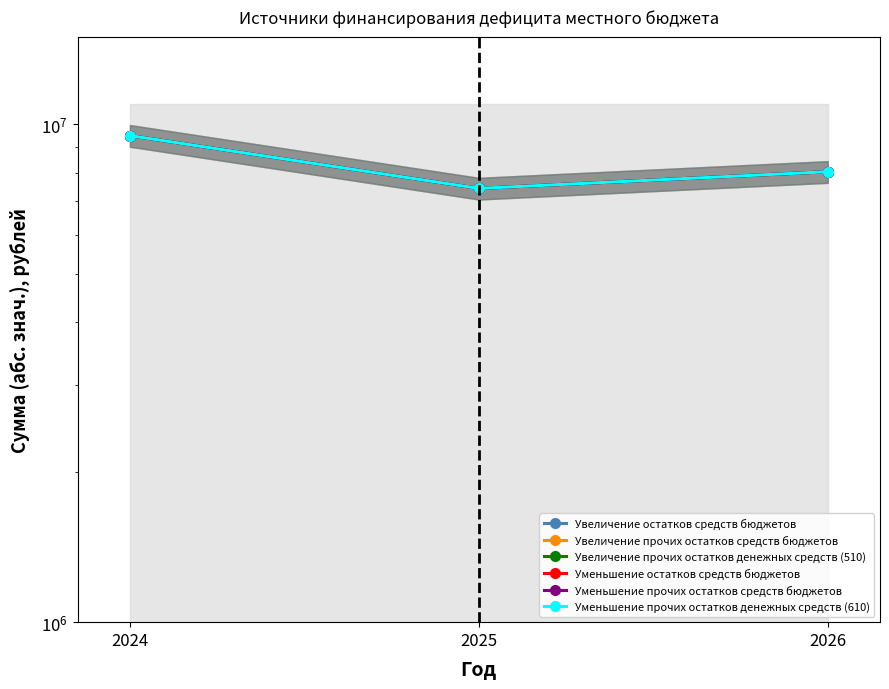

Which category has the lowest value across all series?

2025